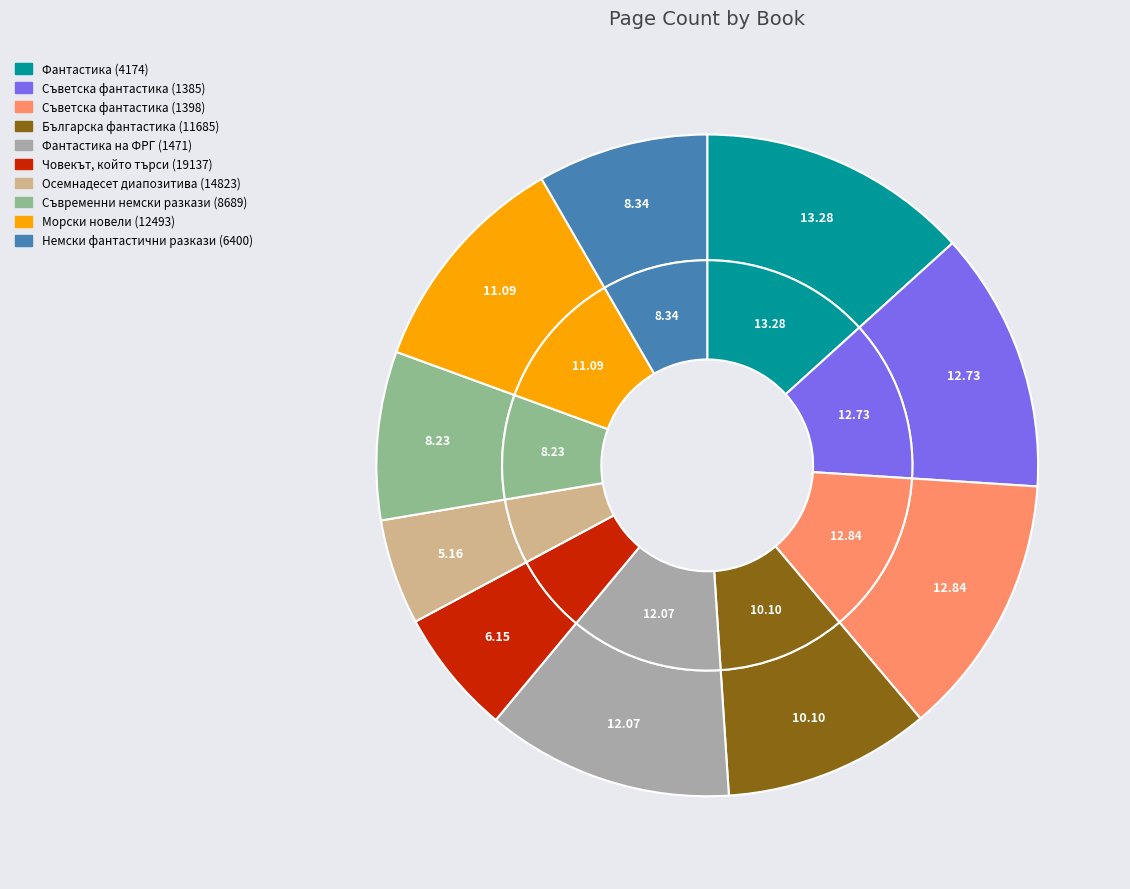

To the nearest percent, what percentage of the pie is Осемнадесет диапозитива (14823)?

5%